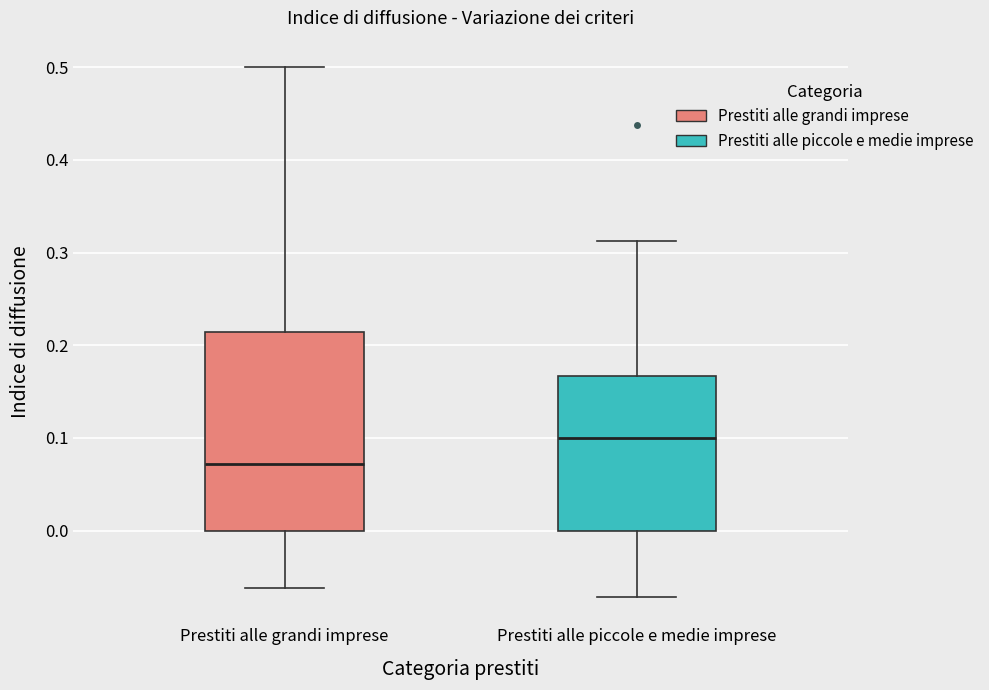

Reading left to right, transcribe this box plot: for each box, give where its median line is, the range the box spans, and where its two whiskers end, as read against the y-axis. The values are not printed on the chart, so give them approximately, as read against the axis.

Prestiti alle grandi imprese: median 0.07, box 0.00 to 0.21, whiskers -0.06 to 0.50
Prestiti alle piccole e medie imprese: median 0.10, box 0.00 to 0.17, whiskers -0.07 to 0.31